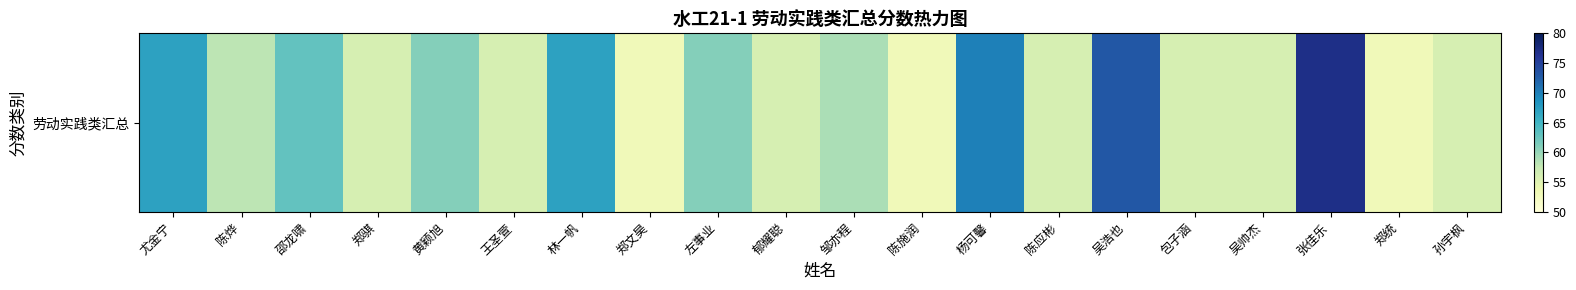

The chart shows a value of 16 at 吴浩也. True or false?

False